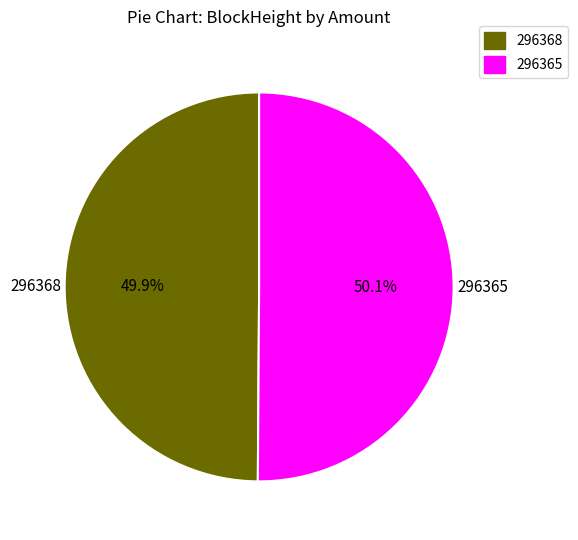

The 296365 slice represents 86% of the pie. True or false?

False